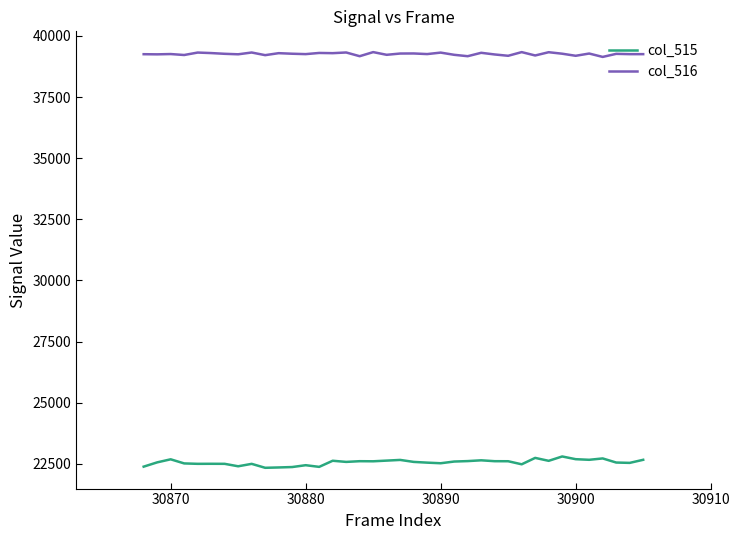

What is the maximum value for col_516?

39336